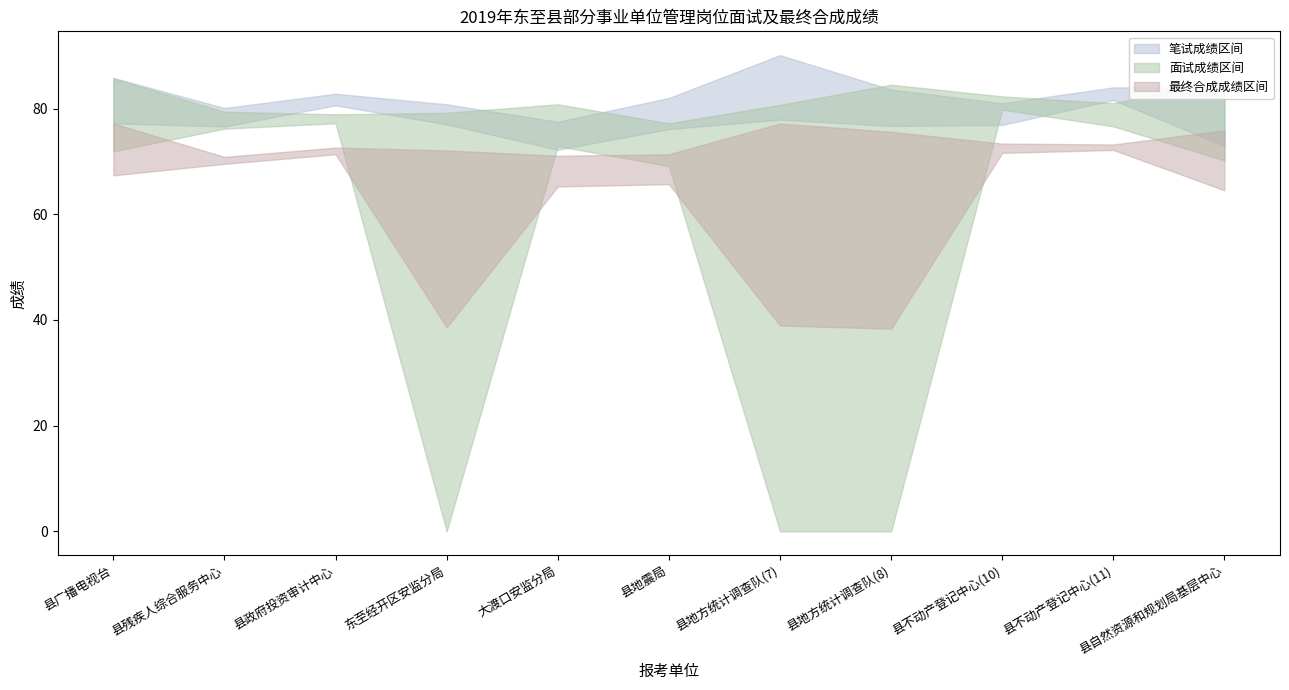

Reading left to right, extract all data points from this chart.

笔试成绩_upper: 85.8	80.1	82.8	80.8	77.5	82.0	90.1	83.6	81.0	84.0	84.0
笔试成绩_lower: 77.2	76.6	80.6	77.0	72.2	76.1	77.9	76.7	76.9	81.6	72.9
面试成绩_upper: 85.7	79.4	78.9	79.2	80.8	77.2	80.7	84.5	82.3	81.0	85.5
面试成绩_lower: 71.9	76.2	77.2	0.0	72.9	69.1	0.0	0.0	79.8	76.6	70.2
最终合成成绩_upper: 77.2	70.9	72.6	72.1	71.1	71.4	77.2	75.6	73.4	73.2	75.9
最终合成成绩_lower: 67.4	69.5	71.3	38.6	65.3	65.7	39.0	38.4	71.6	72.2	64.5